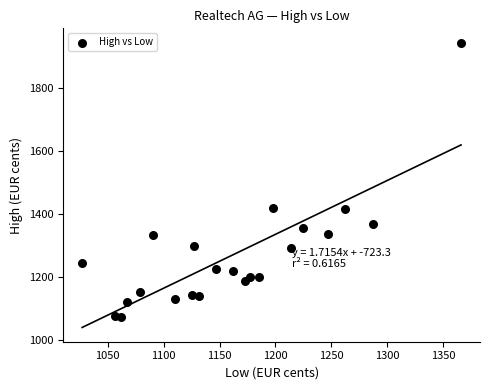

What is the range of X values (max minus min)?

339